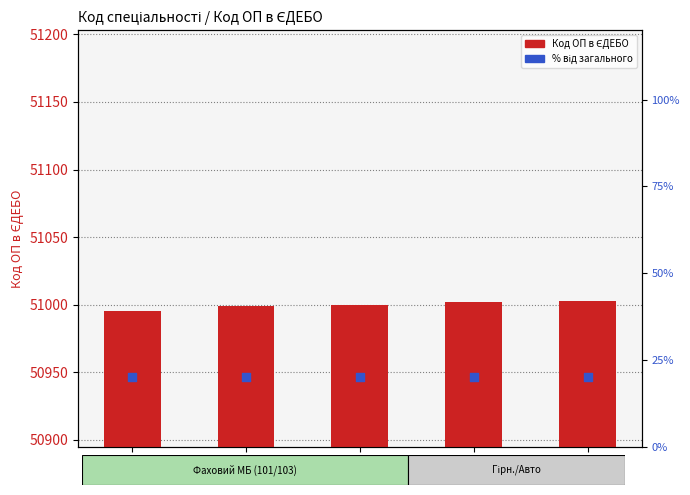

At which category is the sum across all series the highest?

274